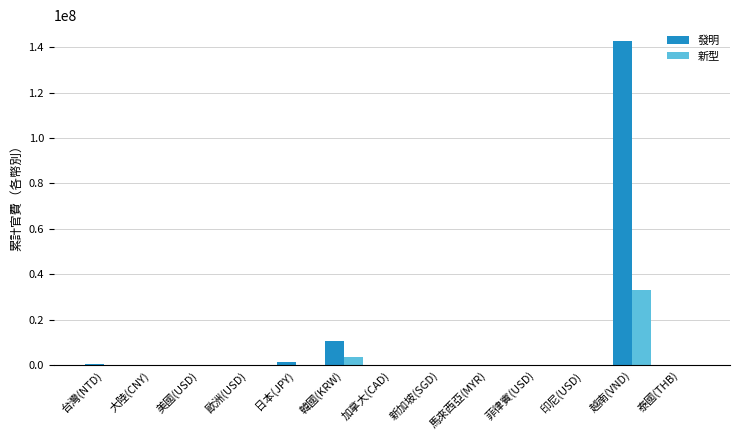

Which series has the largest total across all categories?

發明